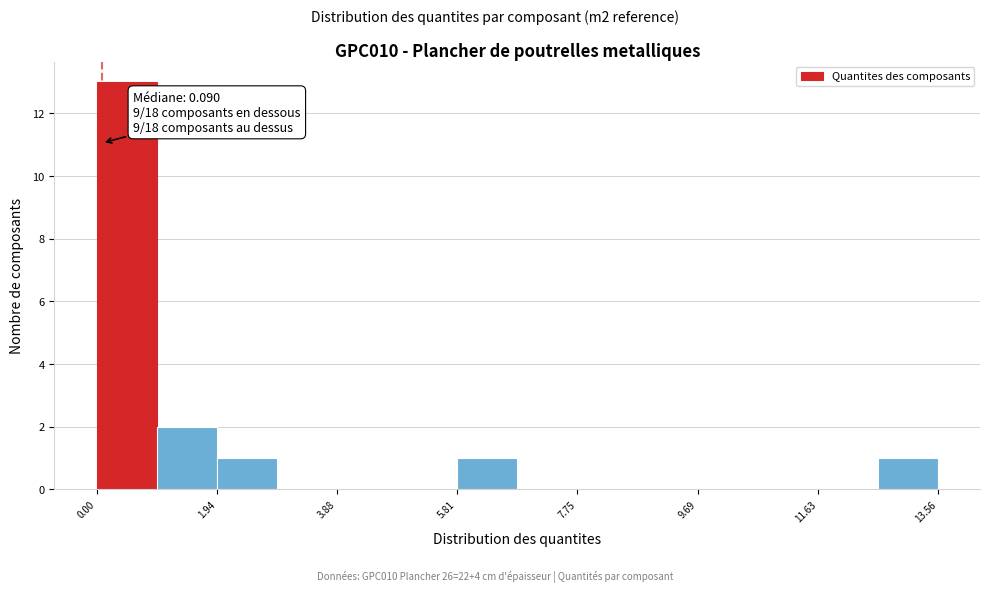

Which range on the x-axis has the tallest bar?

0.0 to 1.0